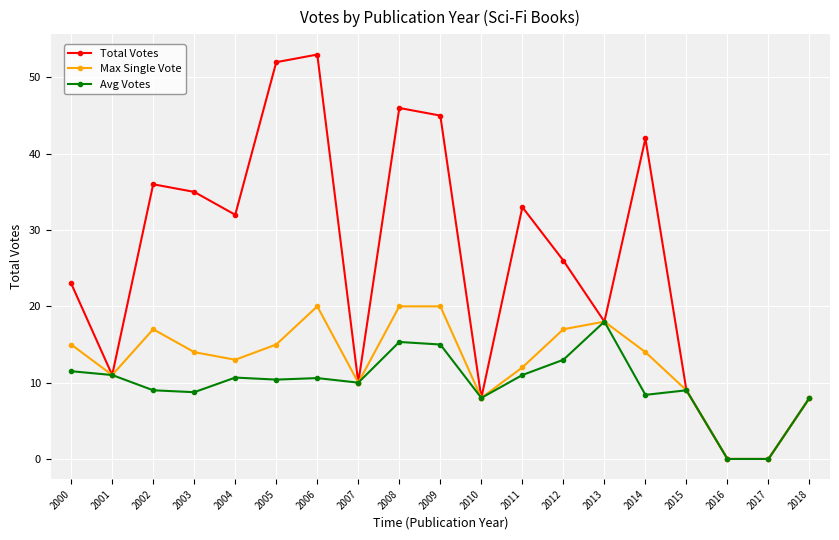

The value of Max Single Vote at 2007 is 10.0. True or false?

True